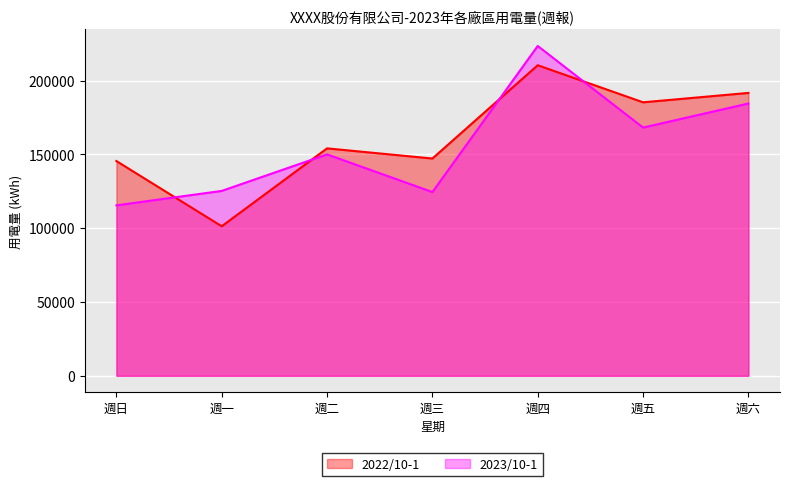

What is the total value across all series at 週四?

434020.7